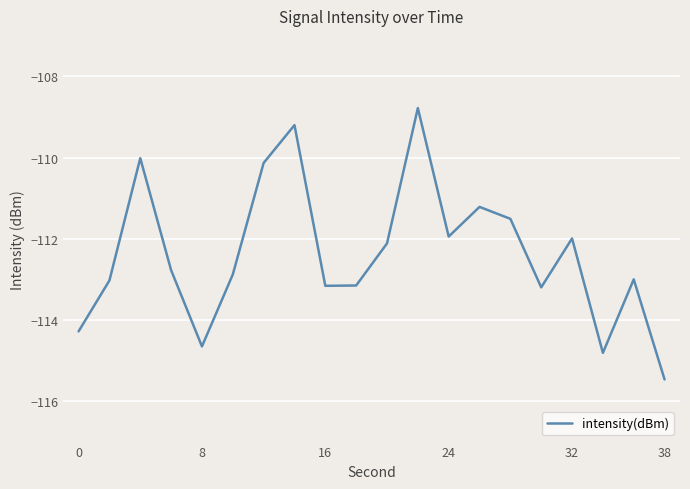

What is the difference between the maximum and minimum values?

6.7